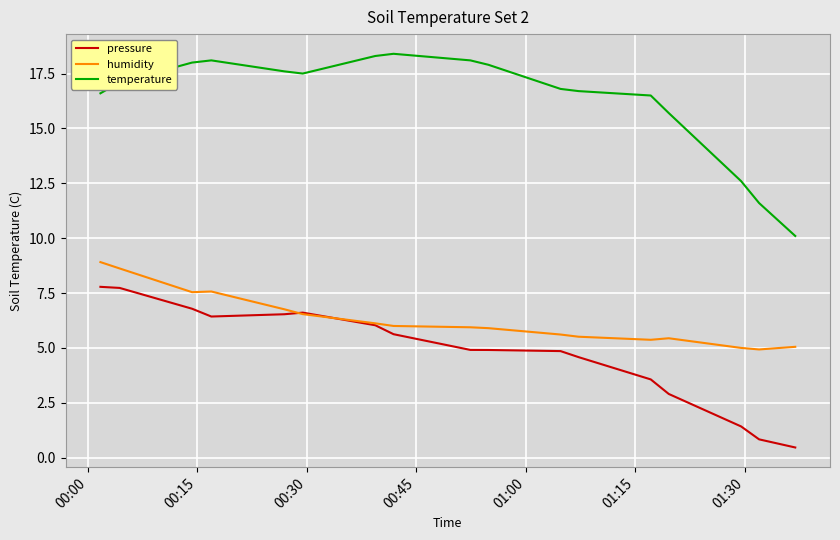

Rank the series by their maximum value, from highest to lowest.

temperature, humidity, pressure